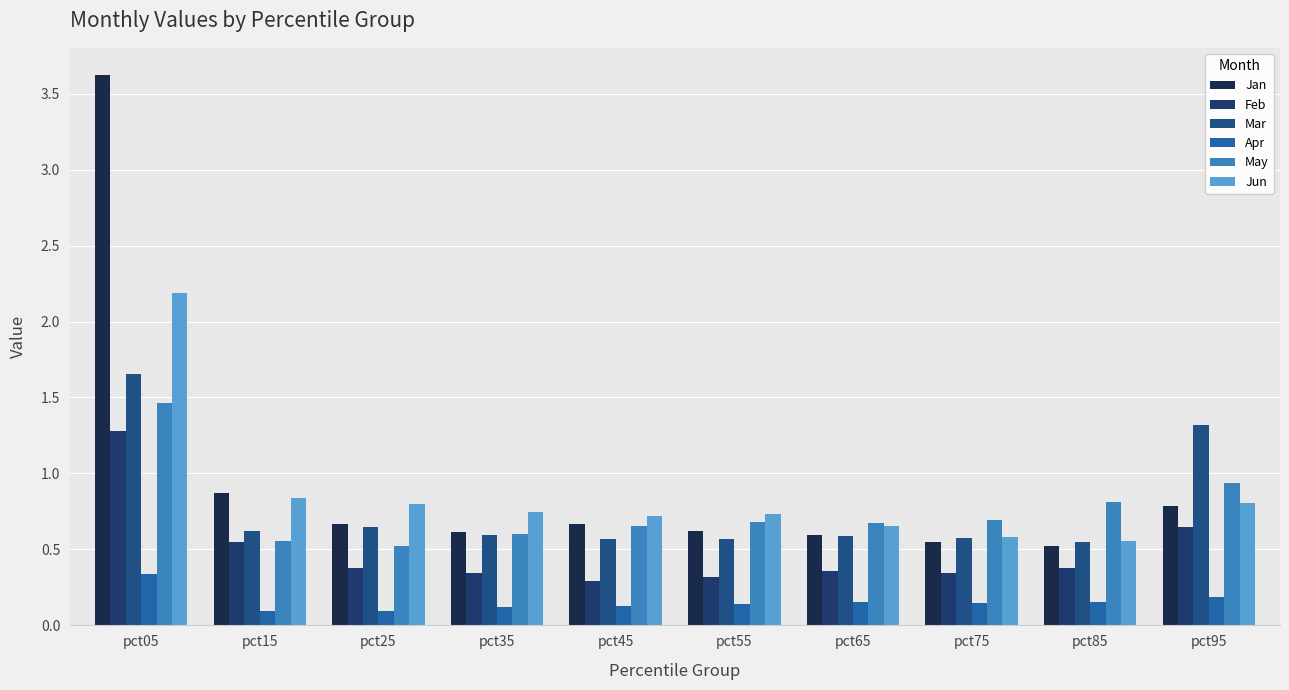

How many data points does each series have?

10